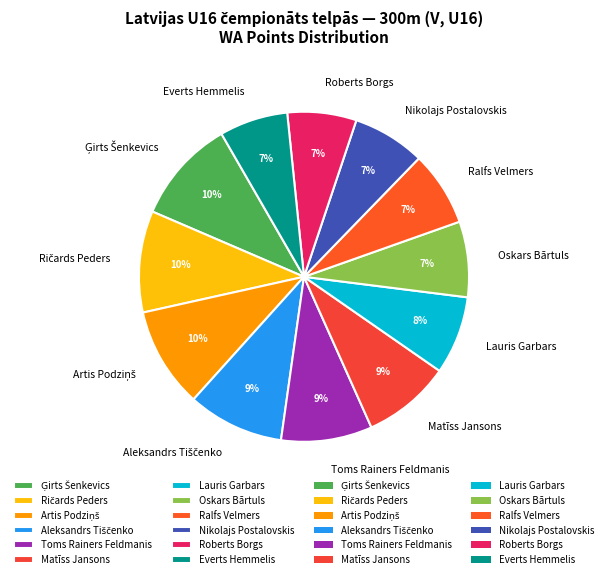

How many slices are in this pie chart?

12